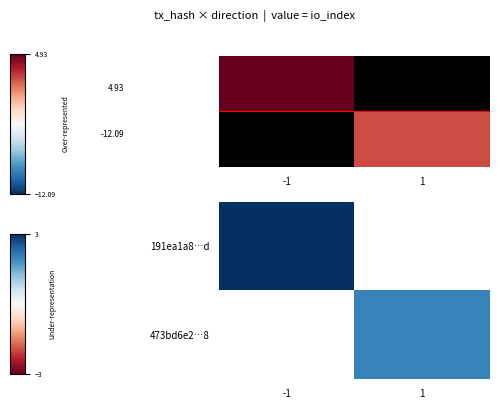

Rank the categories by 191ea1a8…d value from lowest to highest.

-1, 1